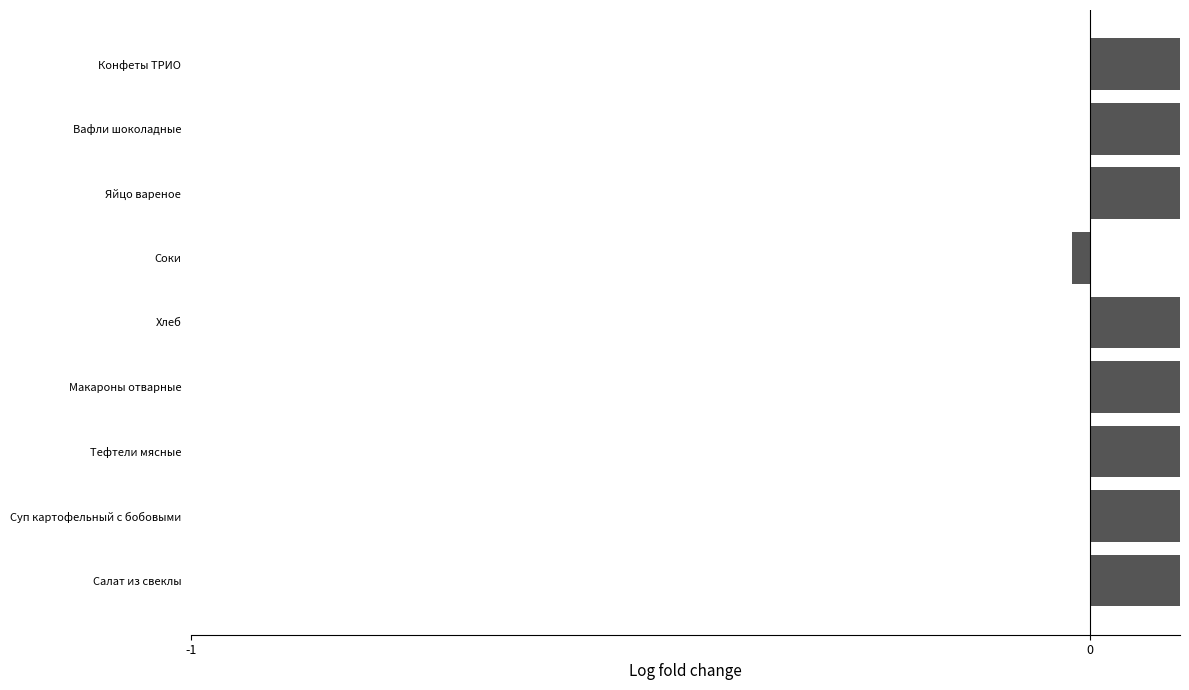

Are the bars grouped side by side (vs. stacked)?

No